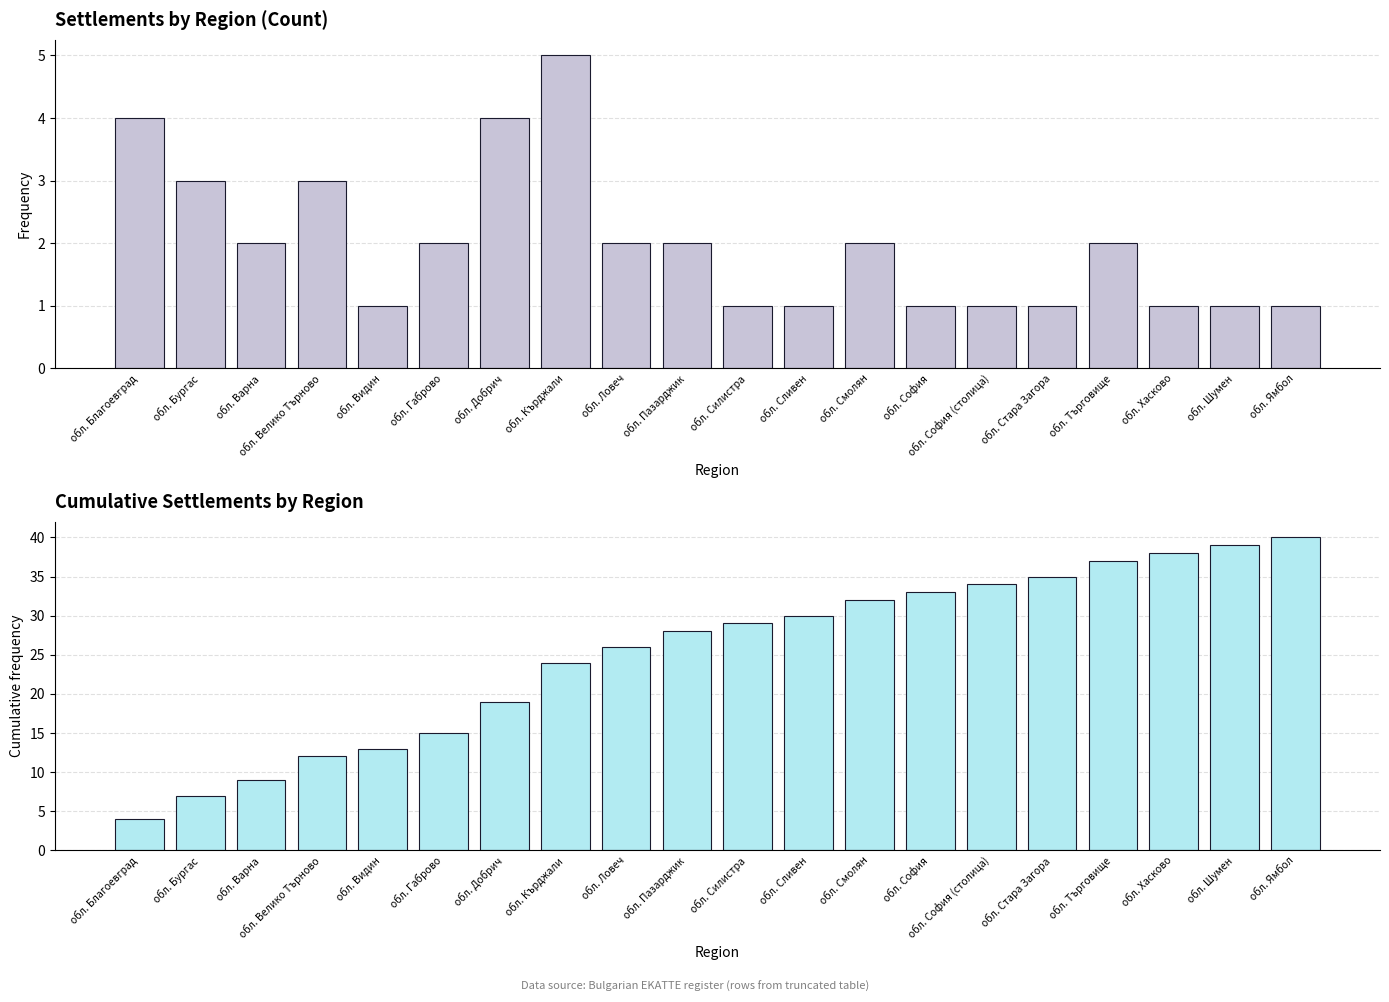

What is the difference between the maximum and minimum values in the Count of settlements series?

4